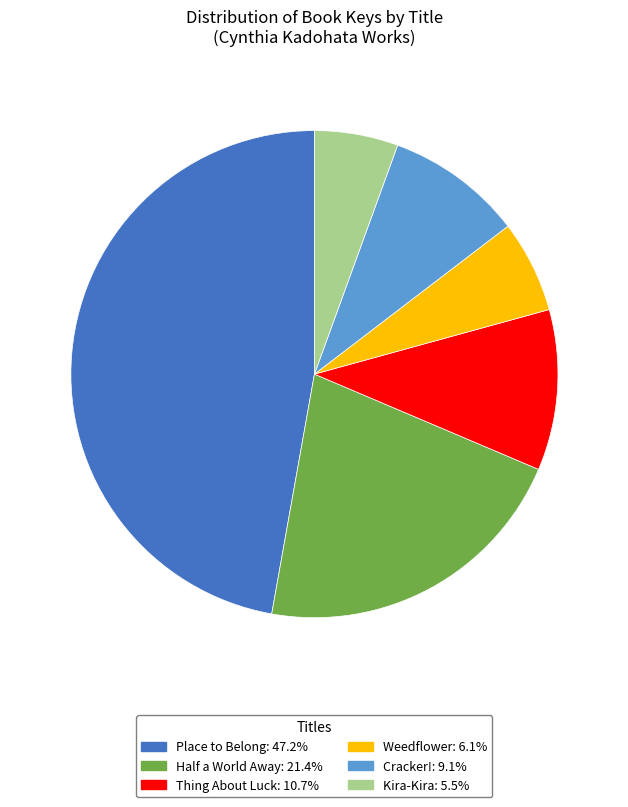

Between Cracker! and Kira-Kira, which is larger?

Cracker!